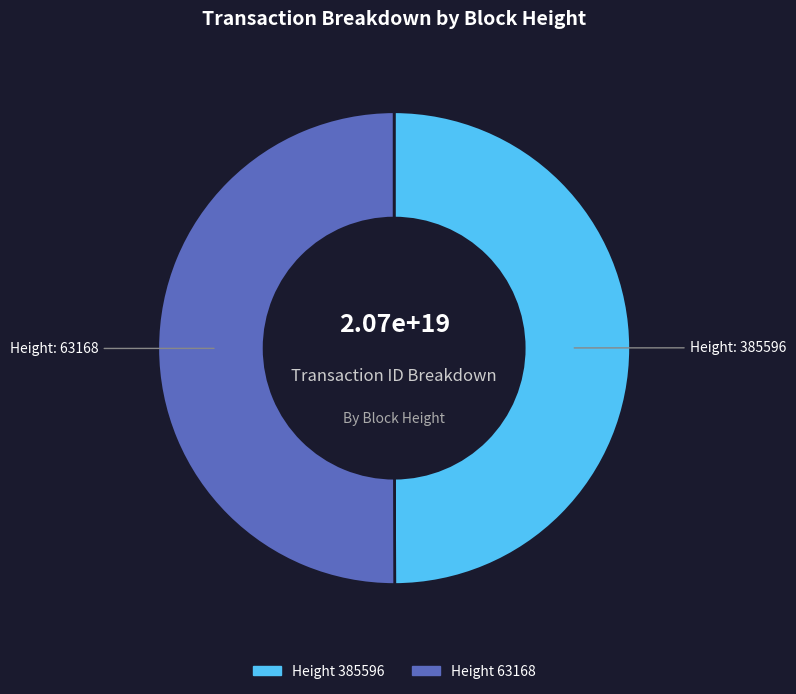

How many segments does this pie chart have?

2